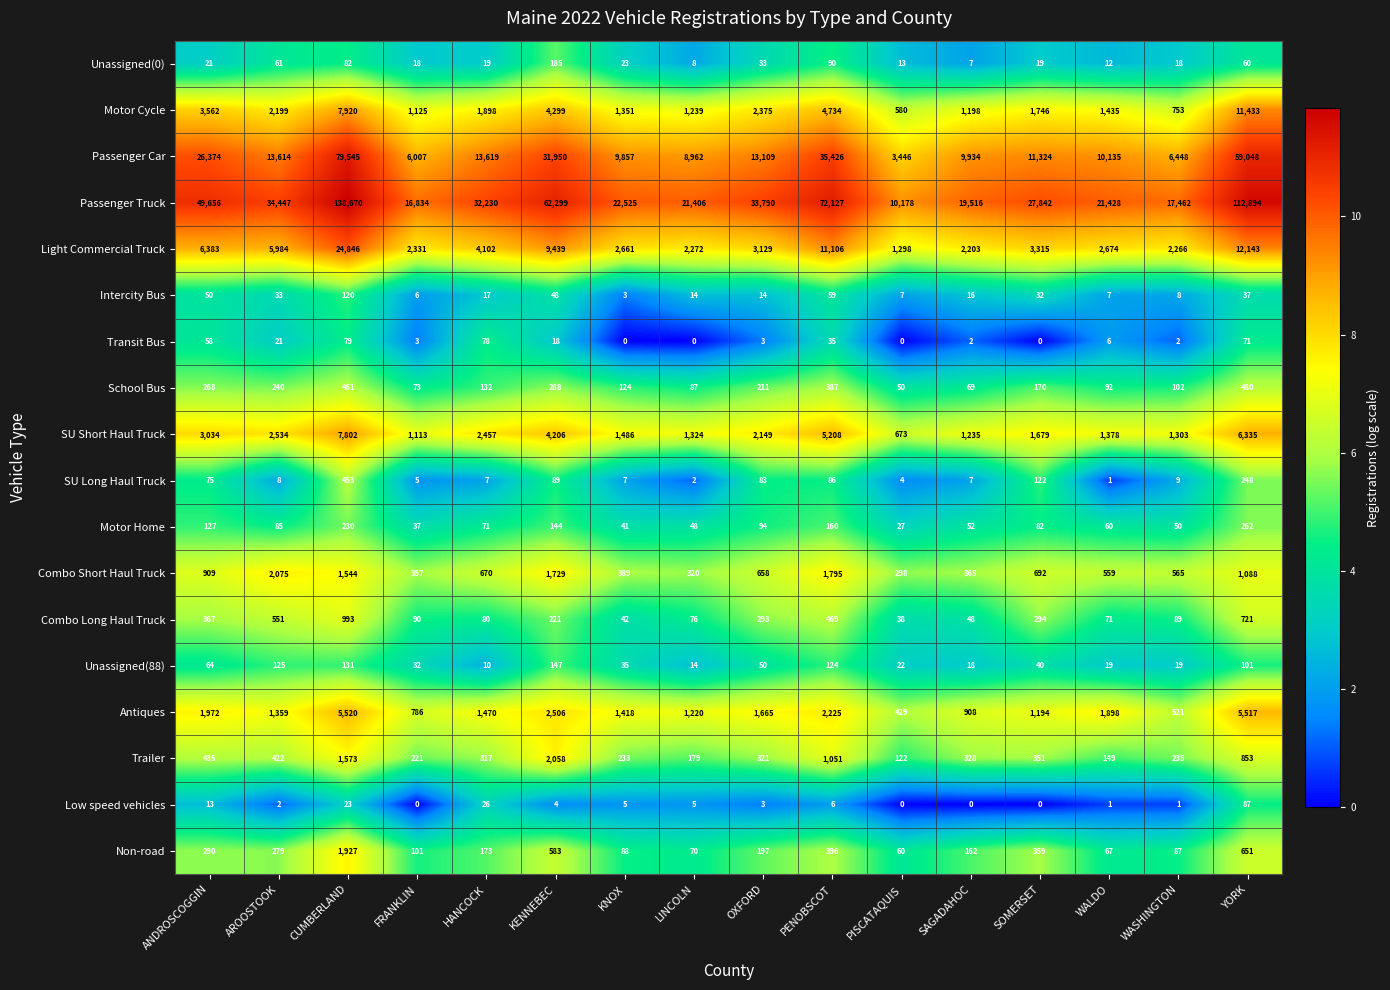

What is the maximum value shown in the chart?

138670